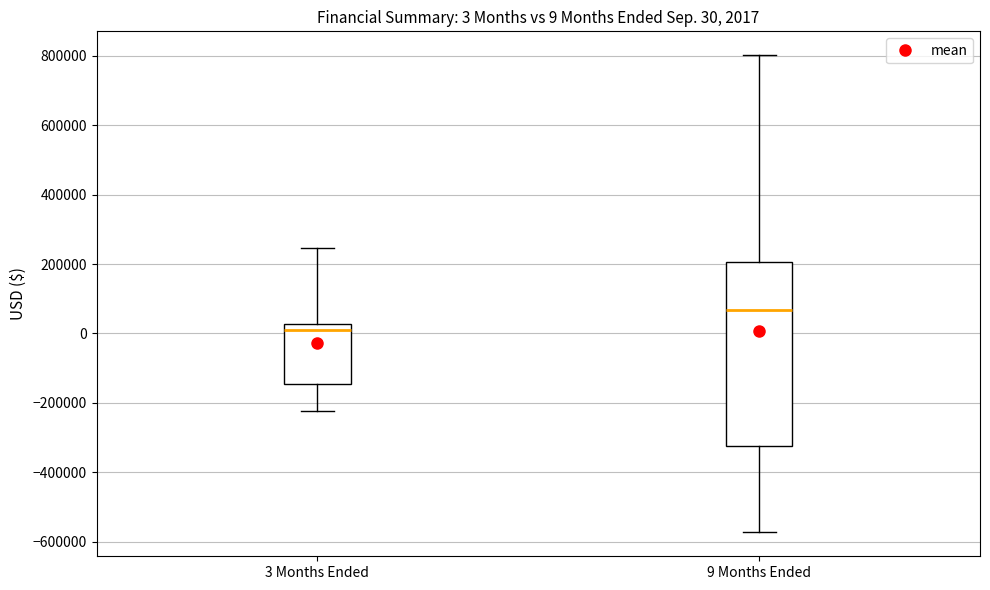

Which box is the tallest, from its lower edge to its upper edge?

9 Months Ended